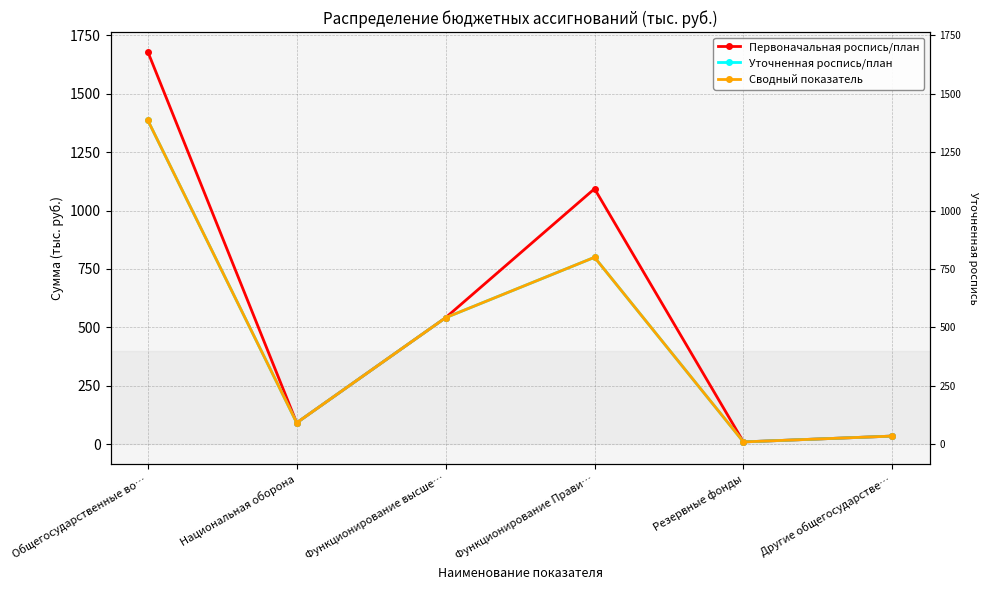

True or false: Первоначальная роспись/план and Уточненная роспись/план intersect in this chart.

False